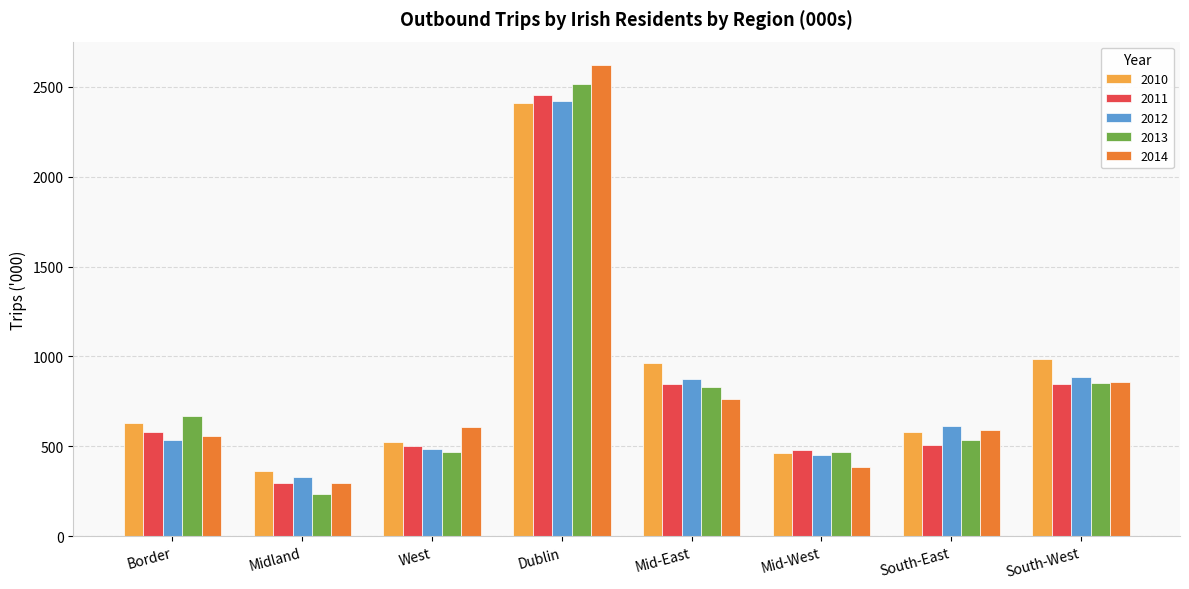

Which label corresponds to the smallest value in the chart?

Midland